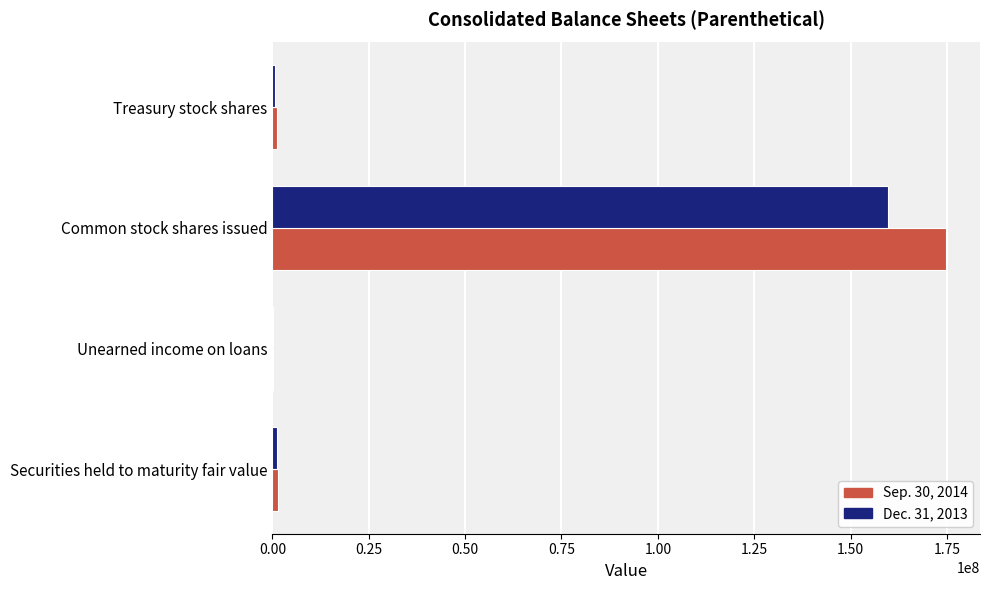

True or false: Sep. 30, 2014 has a value of 313408742 at Common stock shares issued.

False